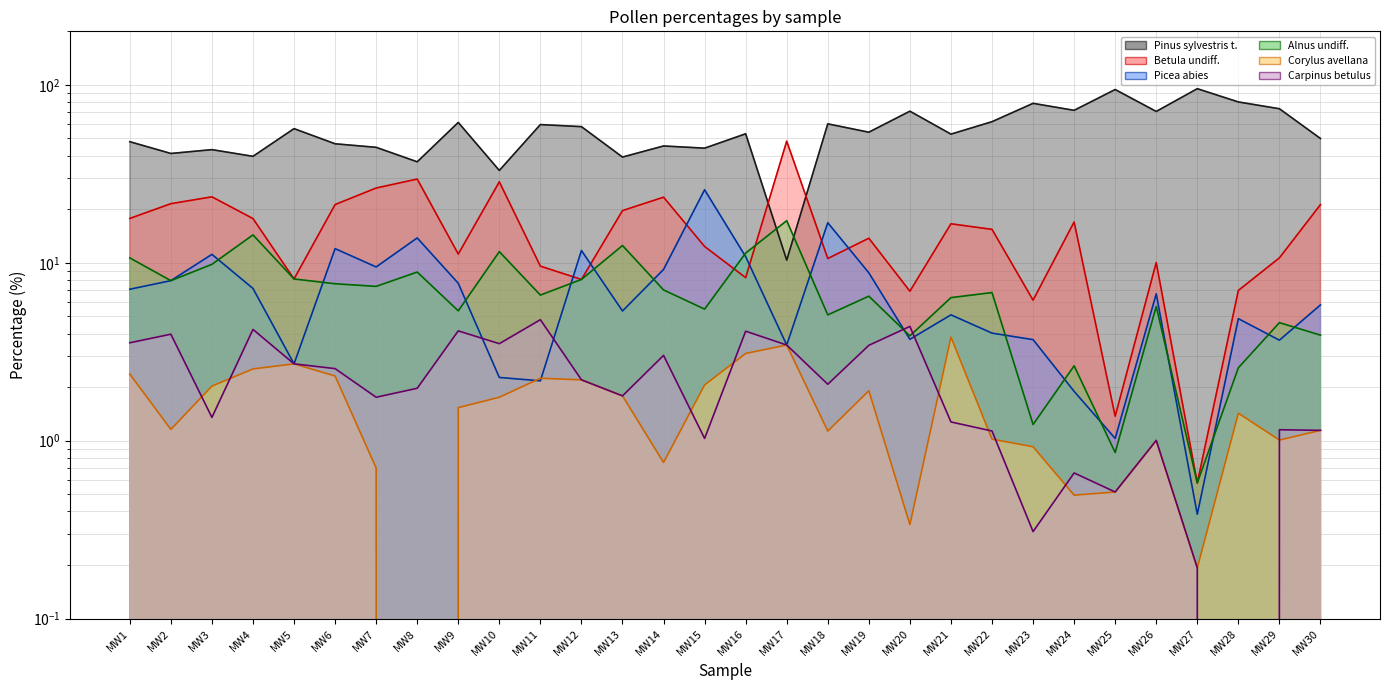

At MW12, list the series in order from largest to smallest.

Pinus sylvestris t., Picea abies, Betula undiff., Alnus undiff., Corylus avellana, Carpinus betulus